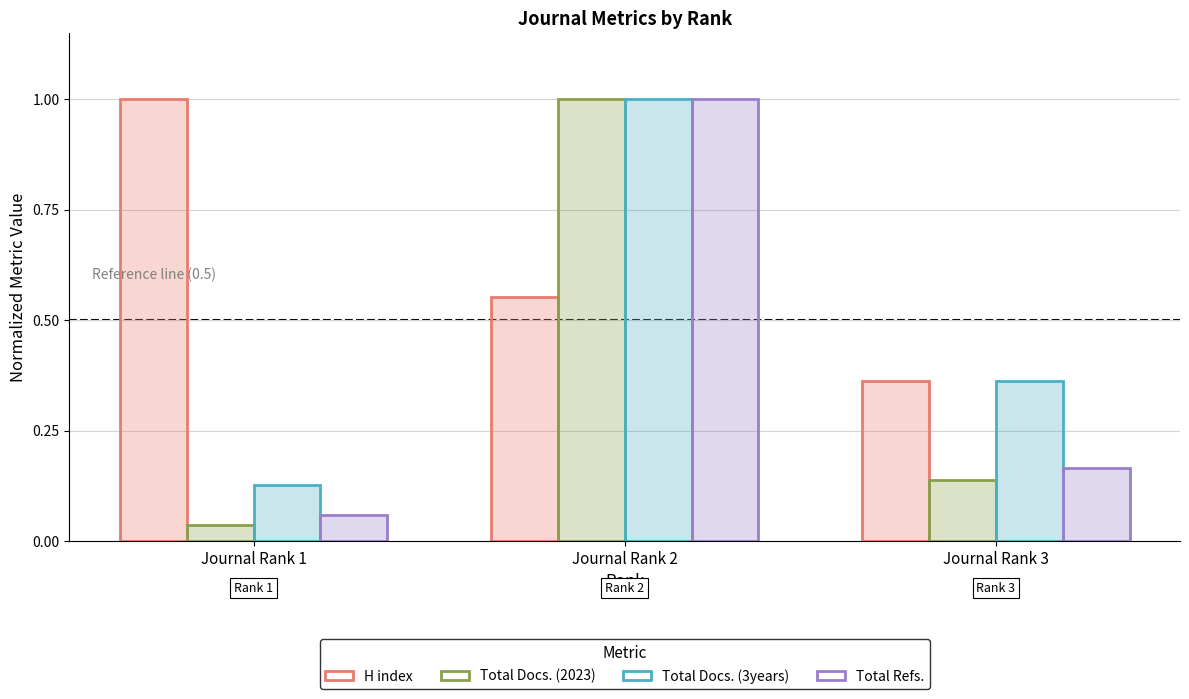

Does the chart contain stacked bars?

No